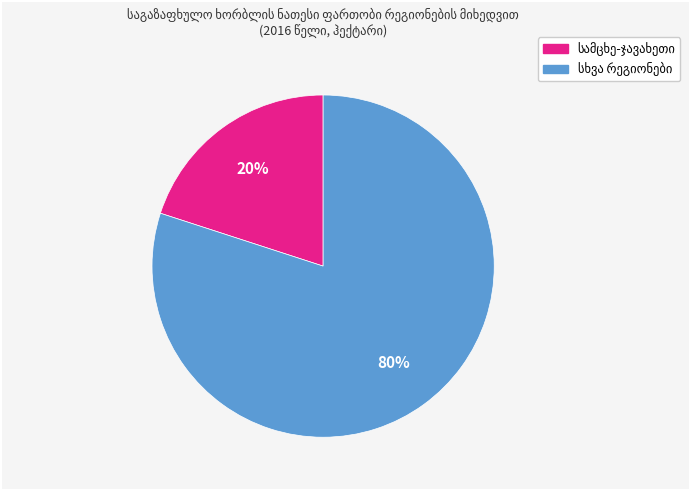

Is there any slice that represents more than half of the pie?

Yes